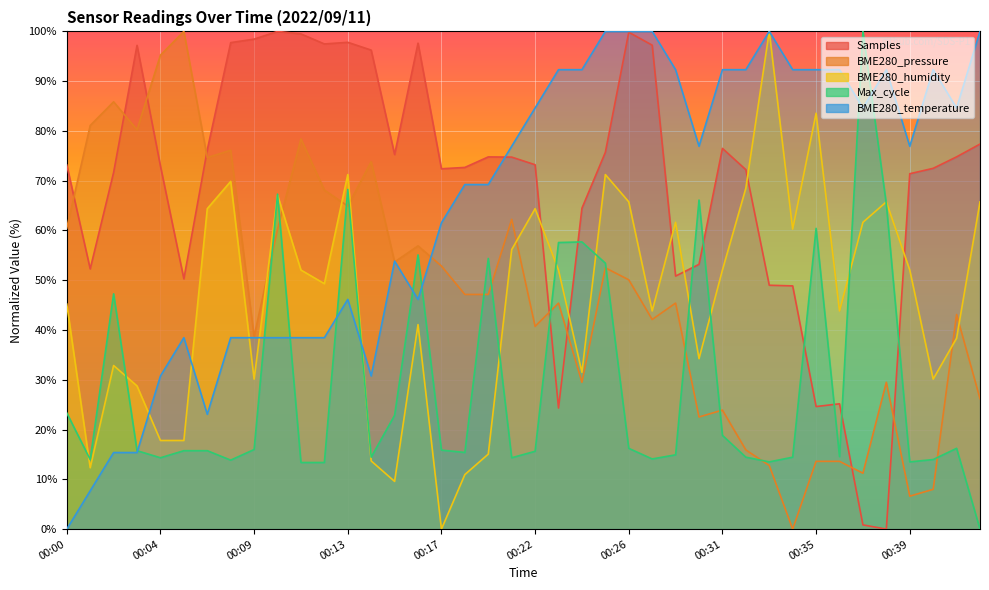

How many data points does each series have?

40